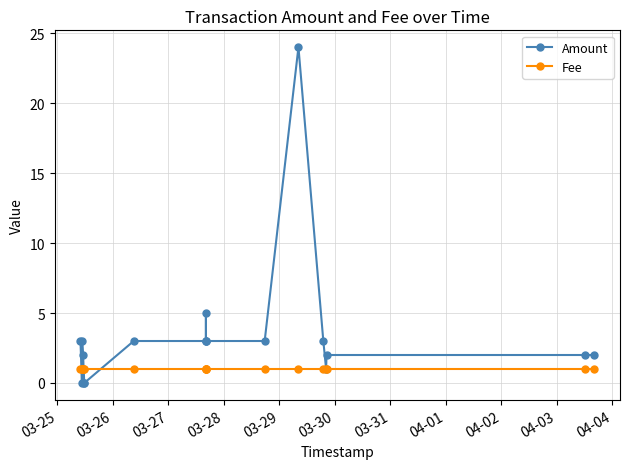

At how many categories does at least one series exceed 16?

1